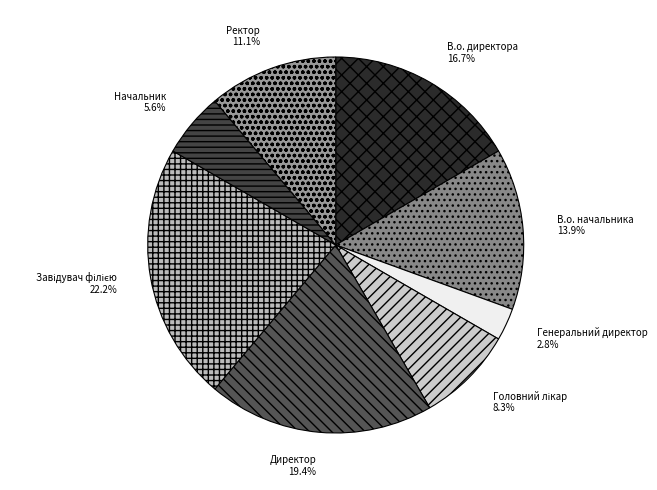

True or false: В.о. директора accounts for 17% of the total.

True